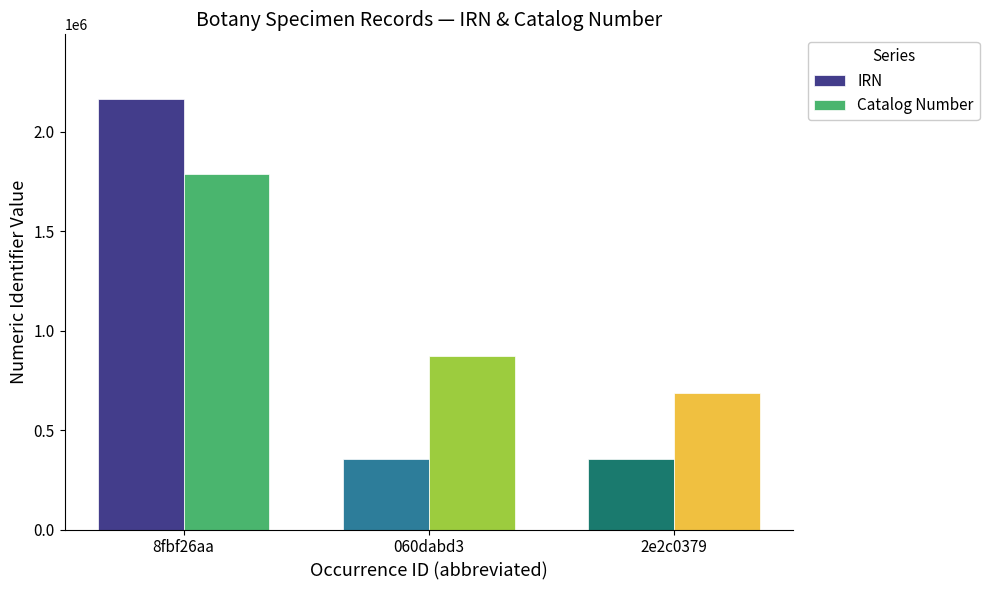

What is the maximum value for IRN?

2163751